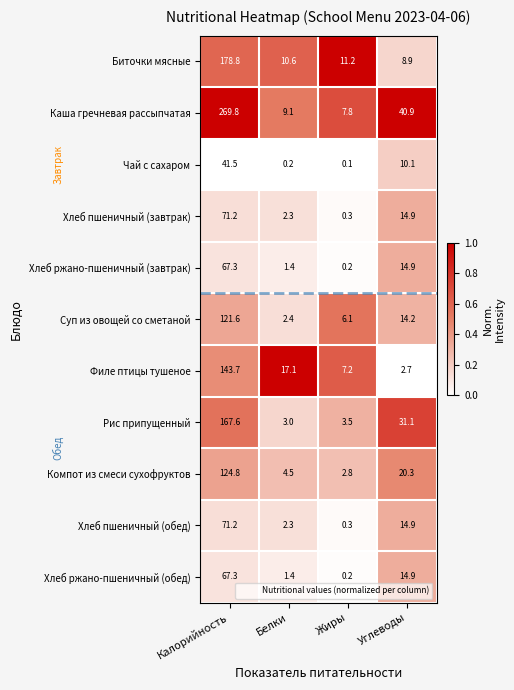

Rank the categories by Компот из смеси сухофруктов value from lowest to highest.

Жиры, Белки, Углеводы, Калорийность